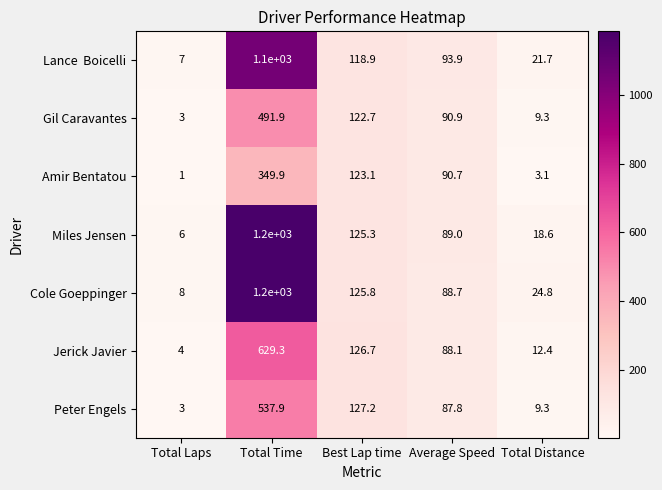

True or false: Miles Jensen has a value of 89.0 at Average Speed.

True